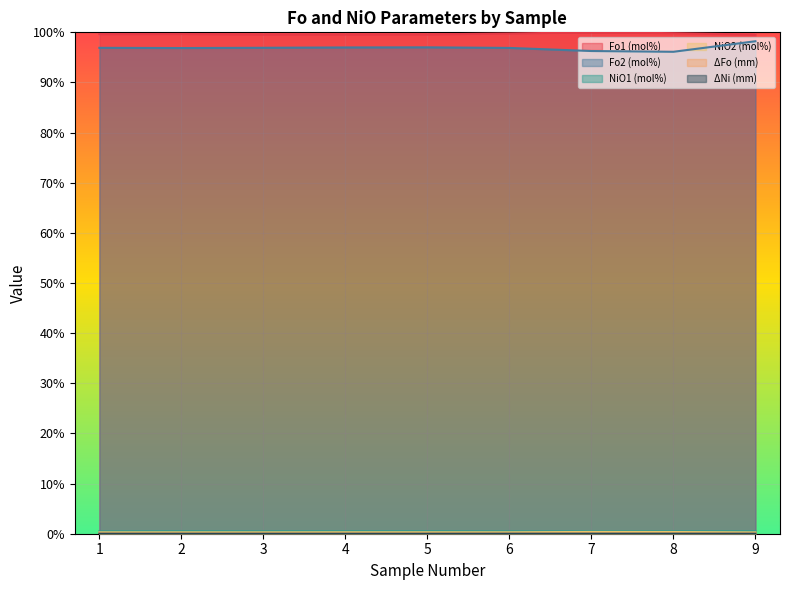

The value of Fo2 (mol%) at 1 is 96.9. True or false?

True